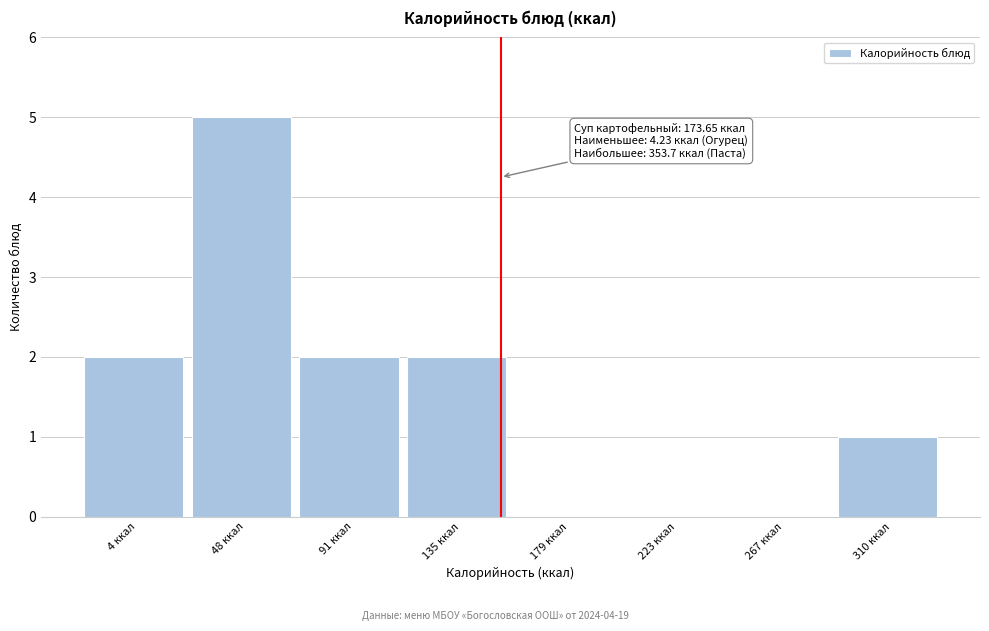

Reading left to right, what are all the values shown in this chart?

4 ккал=2	48 ккал=5	91 ккал=2	135 ккал=2	179 ккал=0	223 ккал=0	267 ккал=0	310 ккал=1